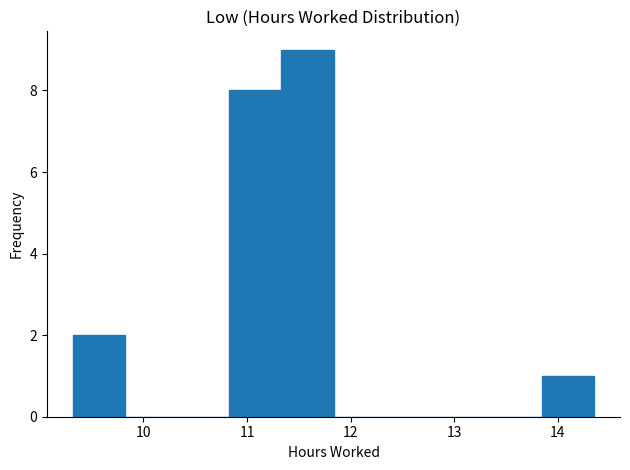

Reading left to right, transcribe this chart: for each bar, give the range it covers on the x-axis and its height. Neither the bar edges nor the heights are printed on the chart, so give them approximately, as read against the axes.

9.3 to 9.8: 2
9.8 to 10.3: 0
10.3 to 10.8: 0
10.8 to 11.3: 8
11.3 to 11.8: 9
11.8 to 12.3: 0
12.3 to 12.8: 0
12.8 to 13.3: 0
13.3 to 13.8: 0
13.8 to 14.4: 1